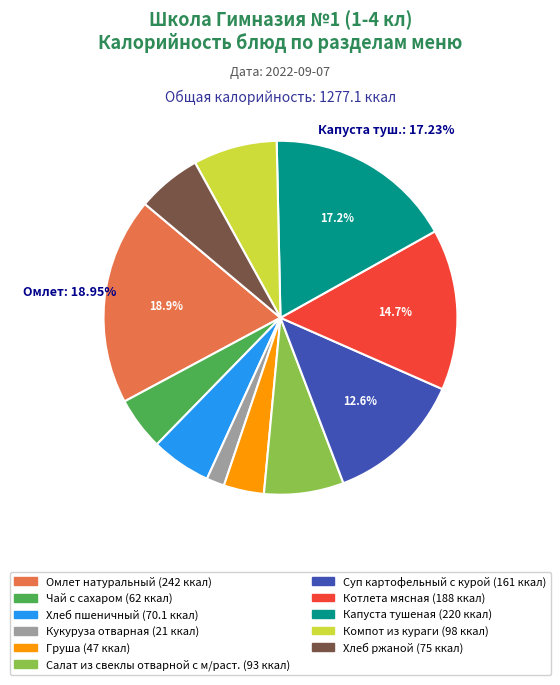

Is there any slice that represents more than half of the pie?

No